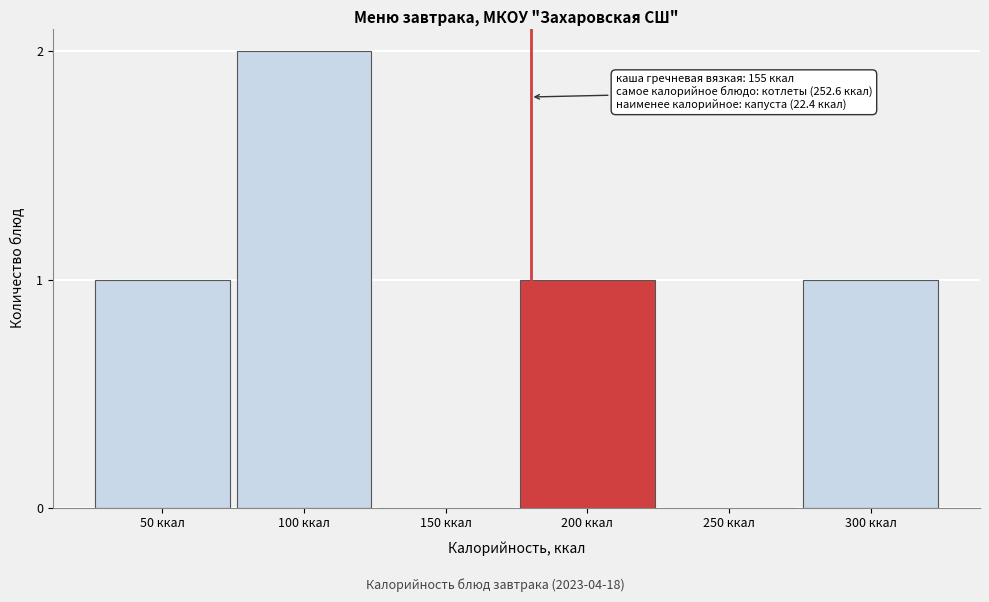

Reading right to left, transcribe all the data shown in this chart.

300 ккал=1	250 ккал=0	200 ккал=1	150 ккал=0	100 ккал=2	50 ккал=1